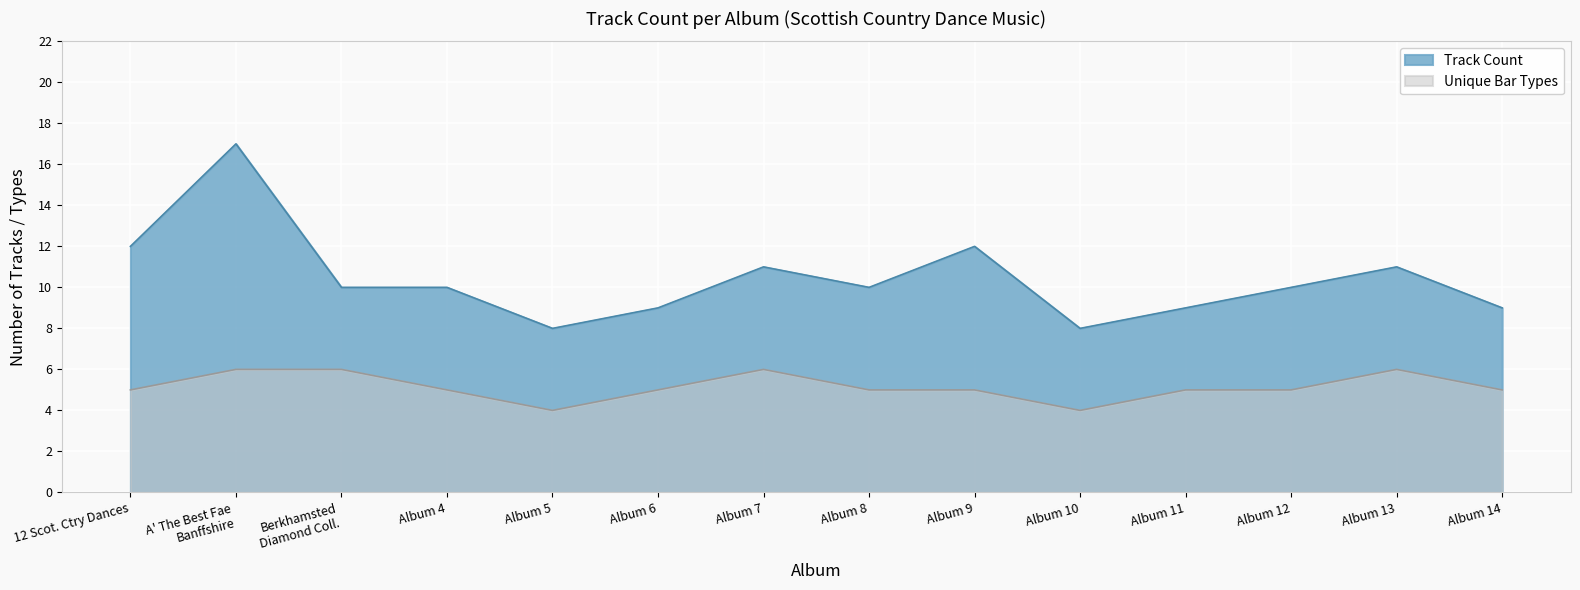

What is the lowest value of the Track Count series?

8